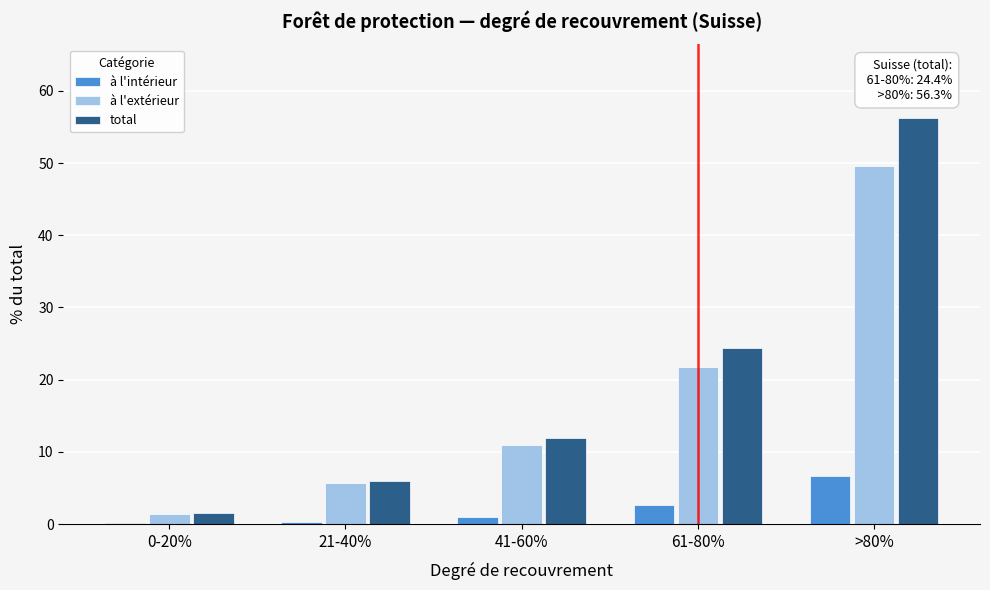

At which category is the sum across all series the highest?

>80%